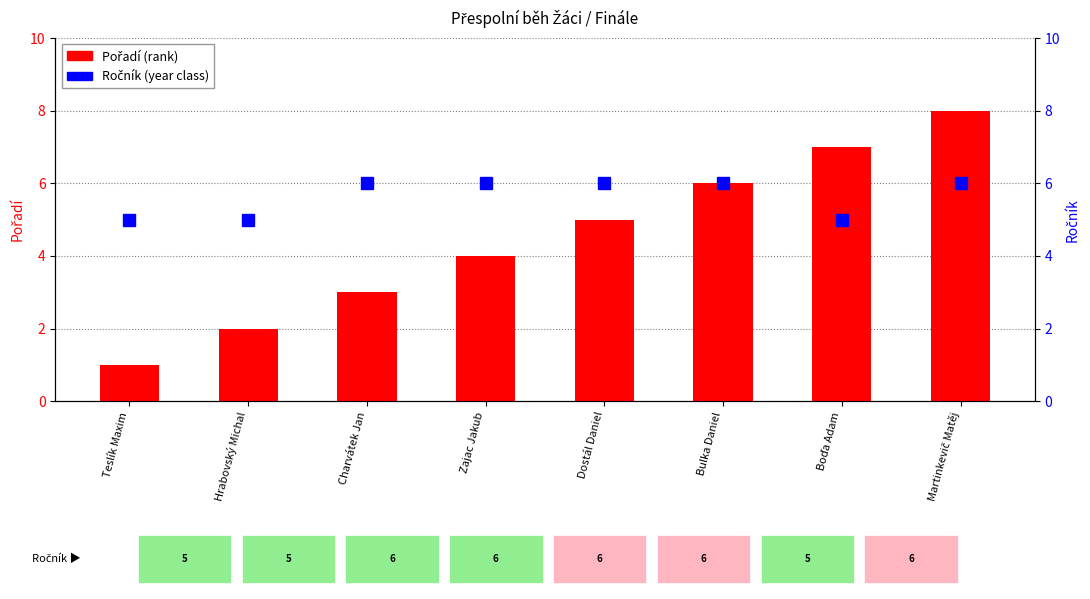

What are all the series names shown in the legend?

Pořadí (rank), Ročník